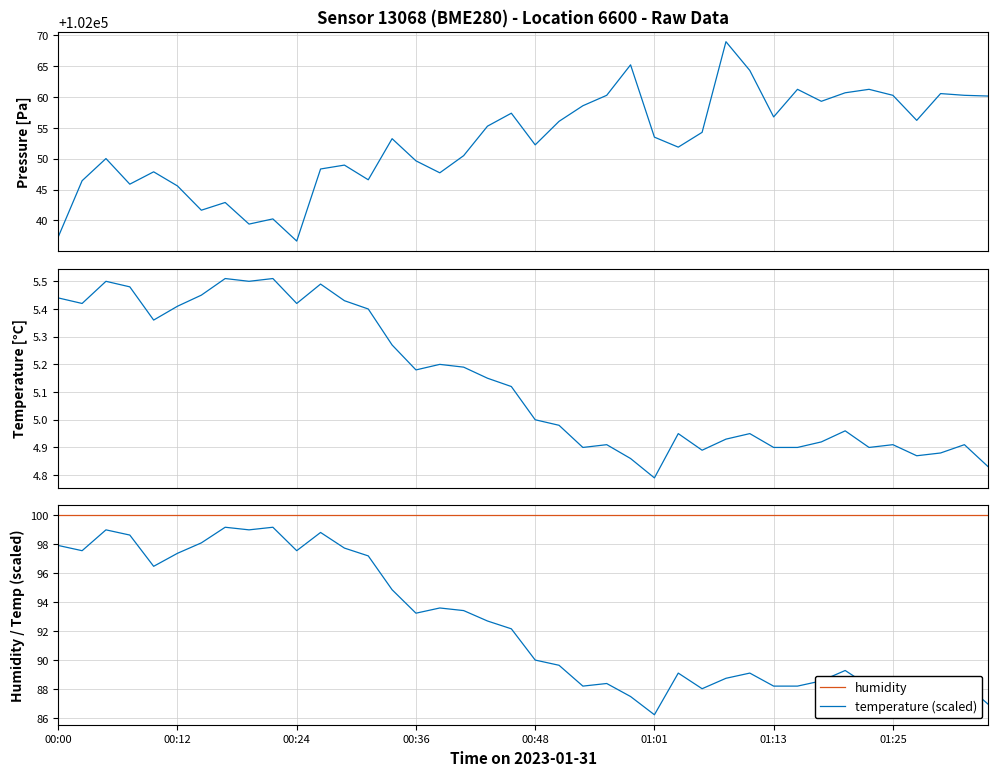

Between 12 and 28, which series saw the biggest shift?

pressure